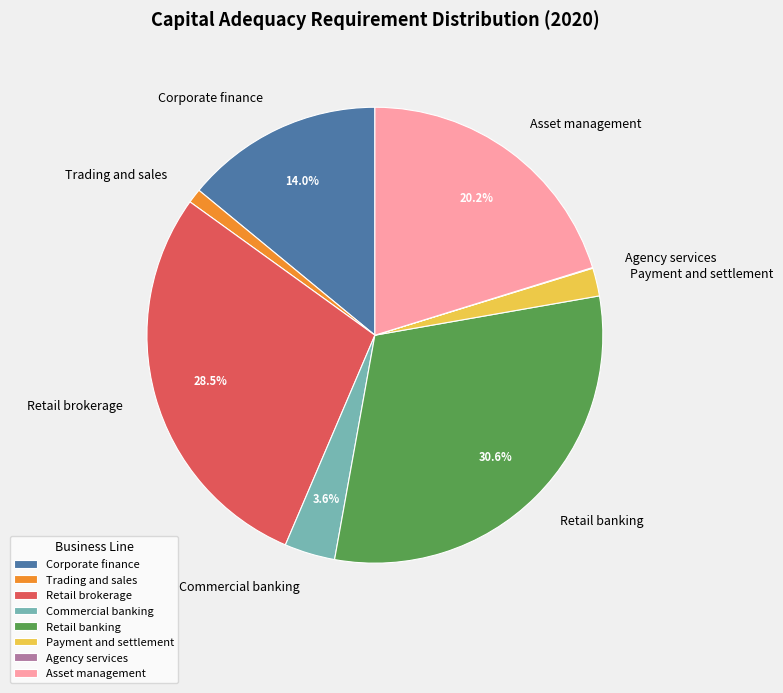

Is Retail brokerage the majority of the pie?

No